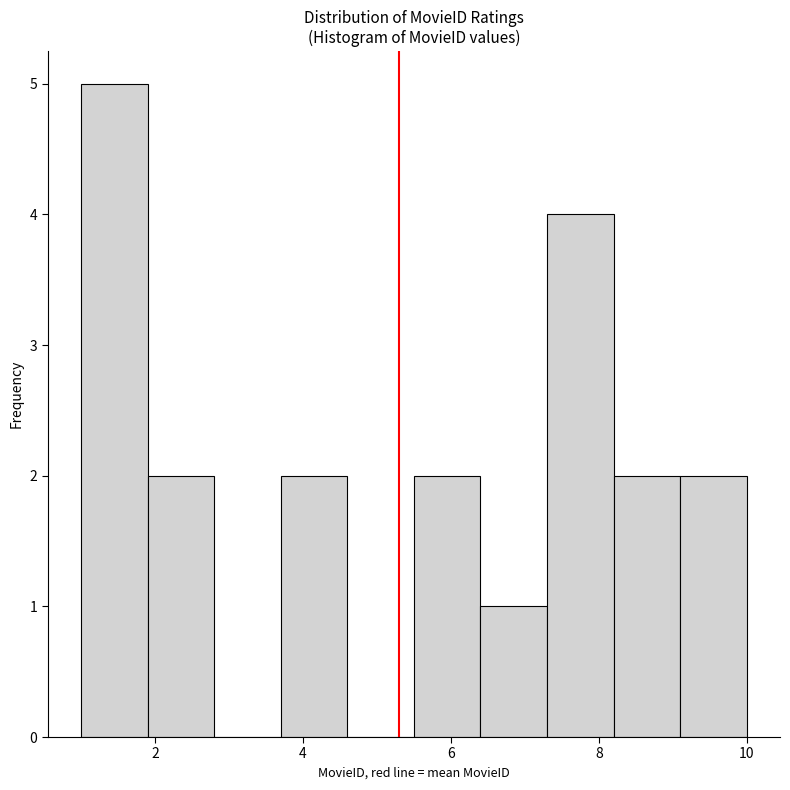

Over which range of the x-axis is the bar tallest?

1.0 to 1.9